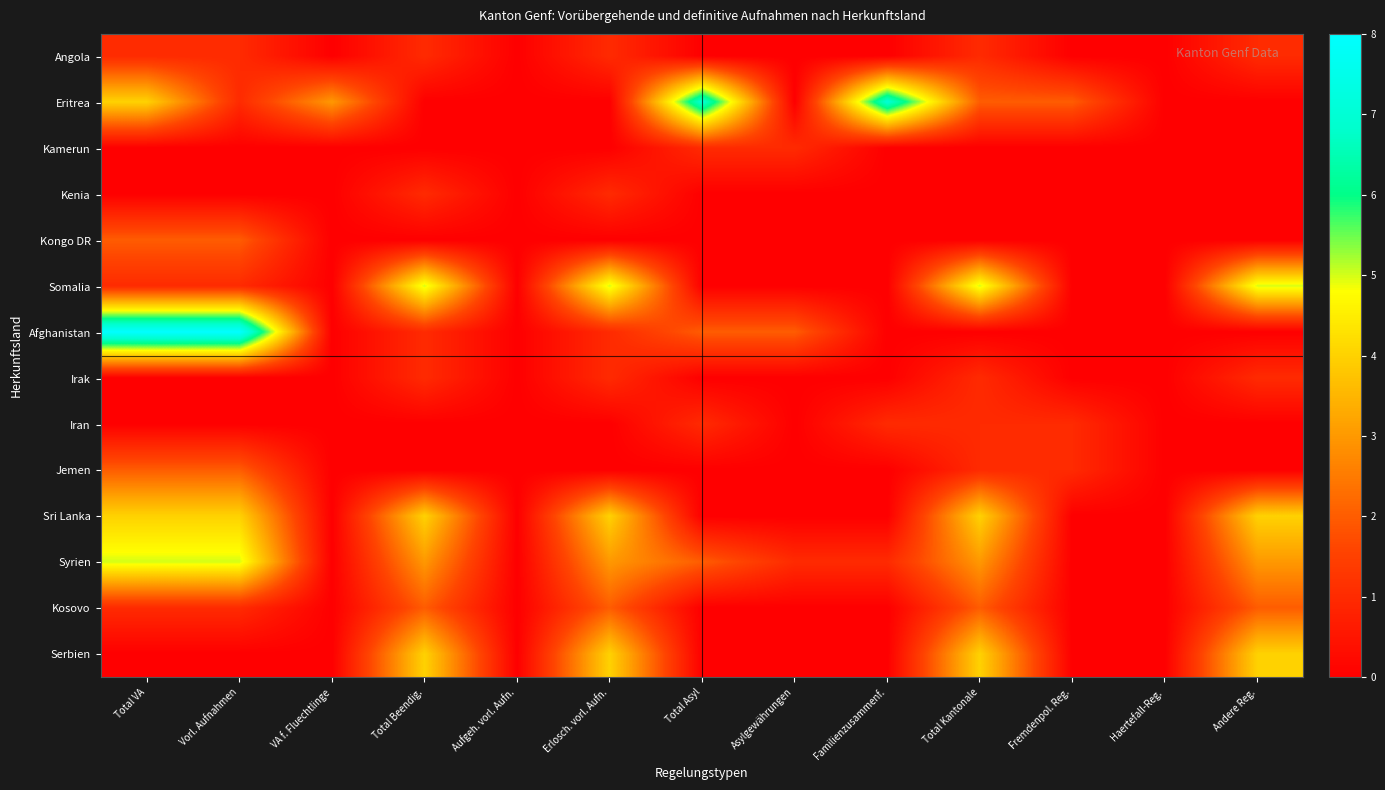

At Asylgewährungen, list the series in order from smallest to largest.

Angola, Eritrea, Kenia, Kongo DR, Somalia, Irak, Iran, Jemen, Sri Lanka, Kosovo, Serbien, Kamerun, Syrien, Afghanistan